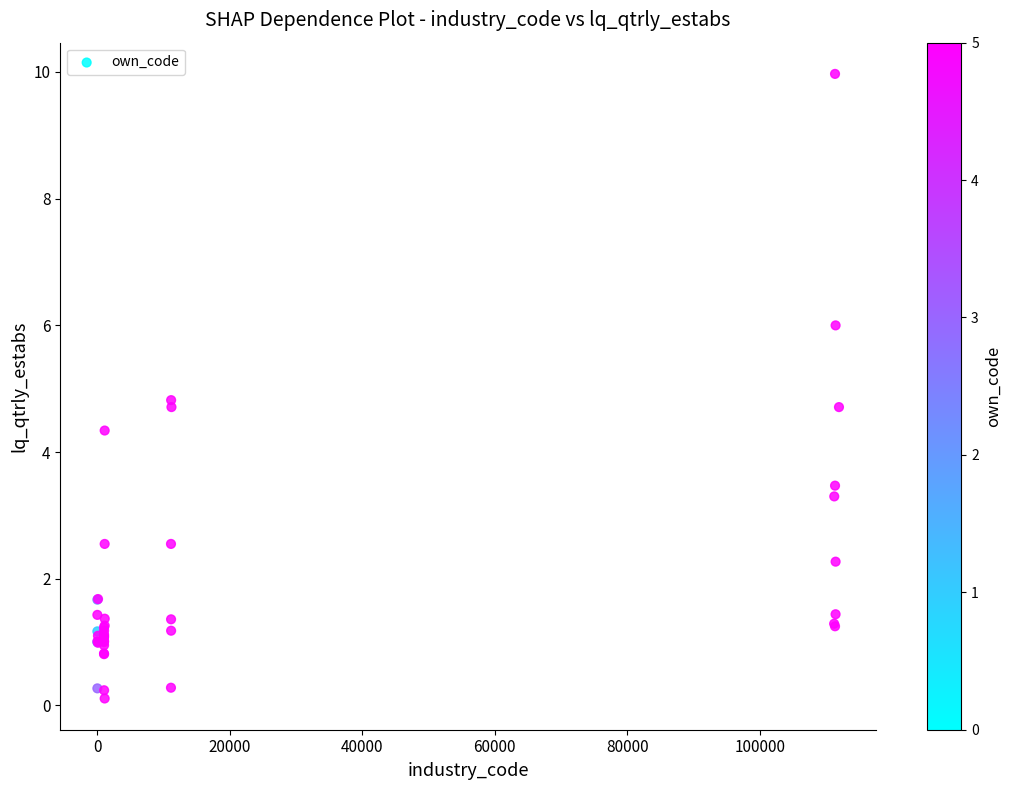

What Y value in the scatter plot is closest to 5?

4.8